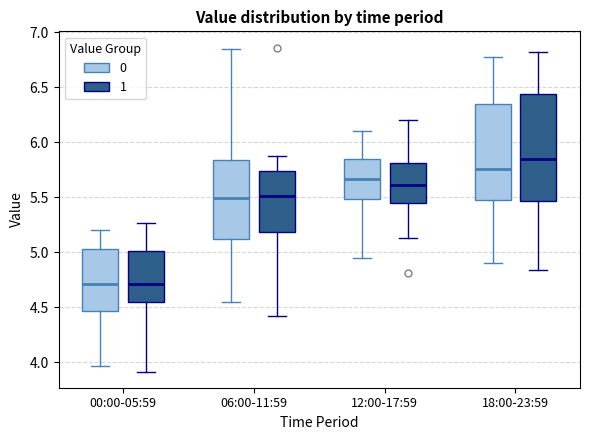

Reading left to right, transcribe this box plot: for each box, give where its median line is, the range the box spans, and where its two whiskers end, as read against the y-axis. The values are not printed on the chart, so give them approximately, as read against the axis.

00:00-05:59 (0): median 4.70, box 4.45 to 5.05, whiskers 3.95 to 5.20
00:00-05:59 (1): median 4.70, box 4.55 to 5.00, whiskers 3.90 to 5.25
06:00-11:59 (0): median 5.50, box 5.10 to 5.85, whiskers 4.55 to 6.85
06:00-11:59 (1): median 5.50, box 5.20 to 5.75, whiskers 4.40 to 5.90
12:00-17:59 (0): median 5.65, box 5.50 to 5.85, whiskers 4.95 to 6.10
12:00-17:59 (1): median 5.60, box 5.45 to 5.80, whiskers 5.15 to 6.20
18:00-23:59 (0): median 5.75, box 5.45 to 6.35, whiskers 4.90 to 6.75
18:00-23:59 (1): median 5.85, box 5.45 to 6.45, whiskers 4.85 to 6.80